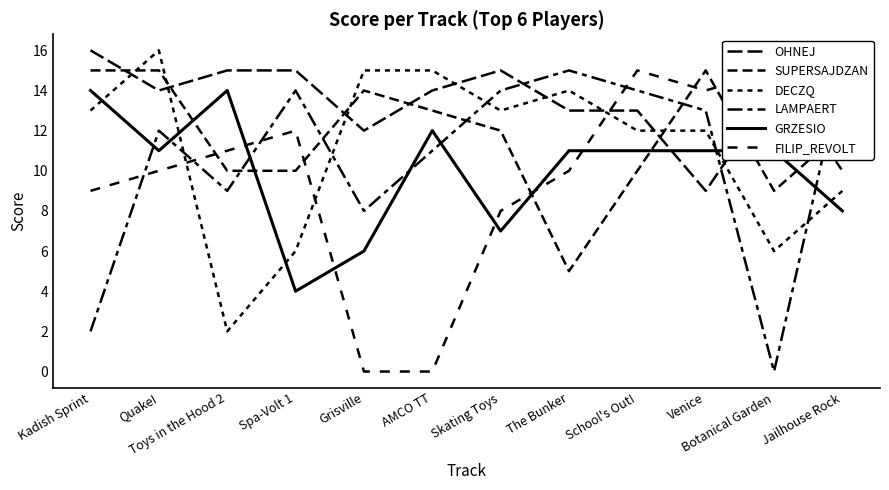

The value of GRZESIO at Spa-Volt 1 is 2. True or false?

False